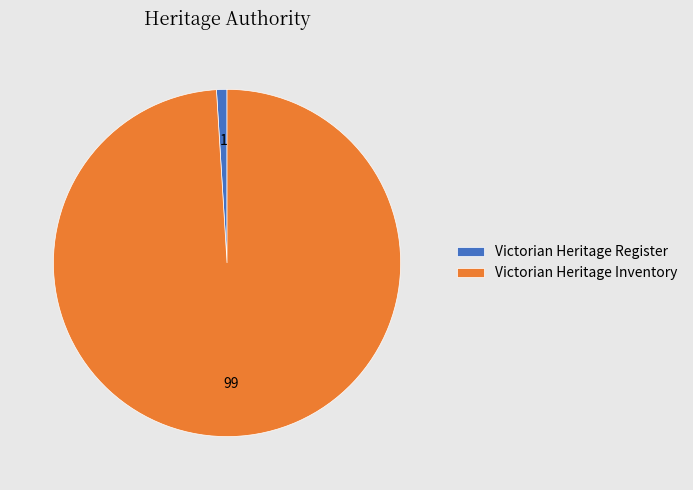

Is it true that Victorian Heritage Inventory is 89% of the pie?

False